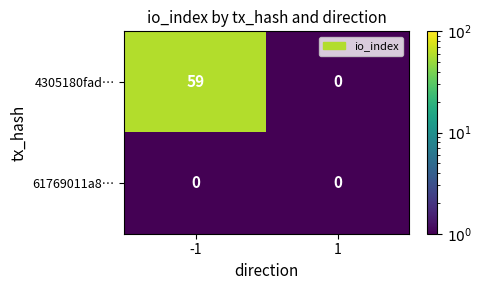

At -1, list the series in order from largest to smallest.

4305180fad…, 61769011a8…